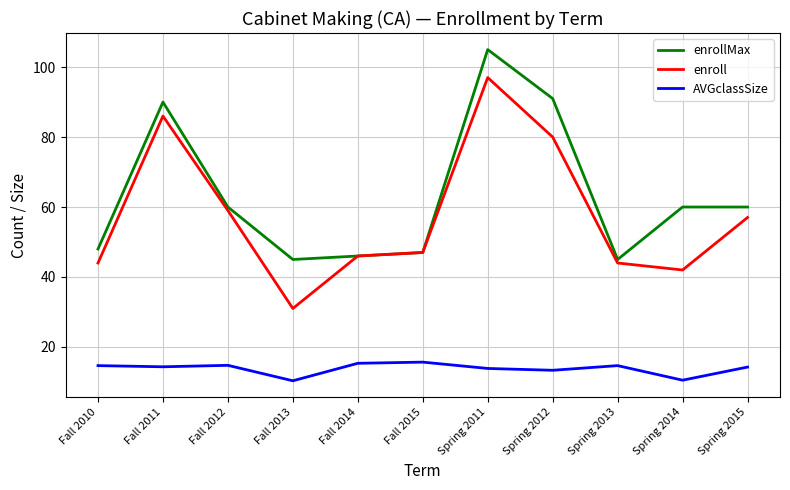

At how many categories does at least one series exceed 70?

3